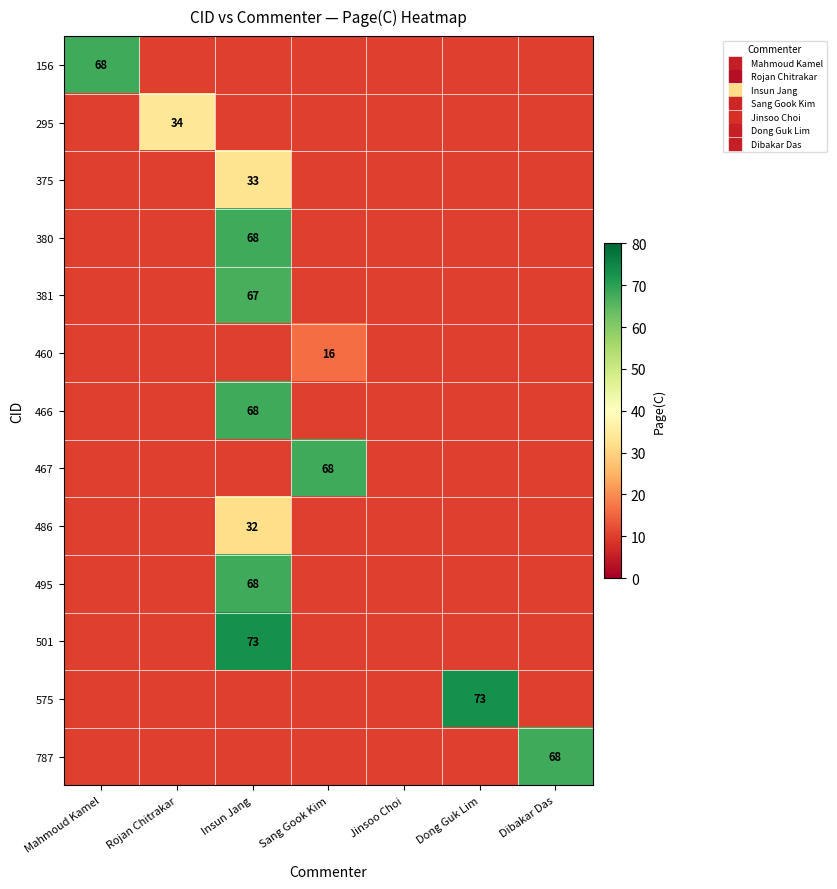

Which series changed the most between Sang Gook Kim and Jinsoo Choi?

467